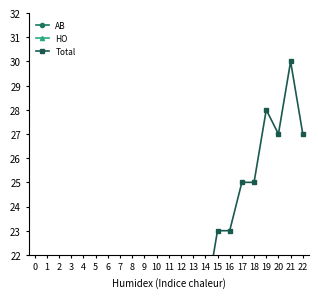

Is it true that HO equals 9 at 10?

True